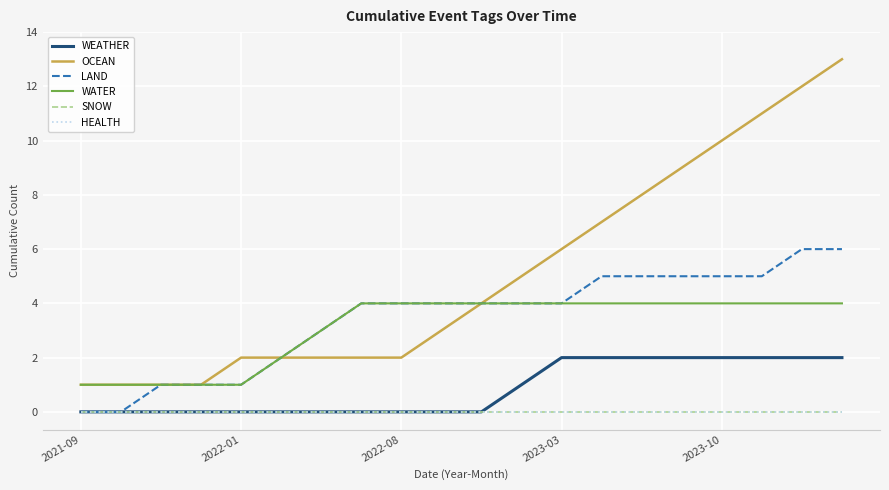

How many LAND values are between 2 and 5?

13